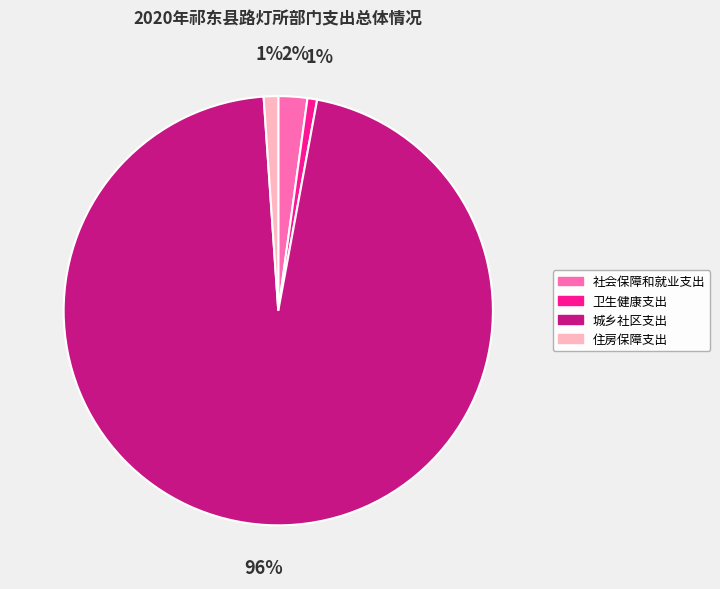

What is the ratio of the value at 住房保障支出 to the value at 社会保障和就业支出?

0.5